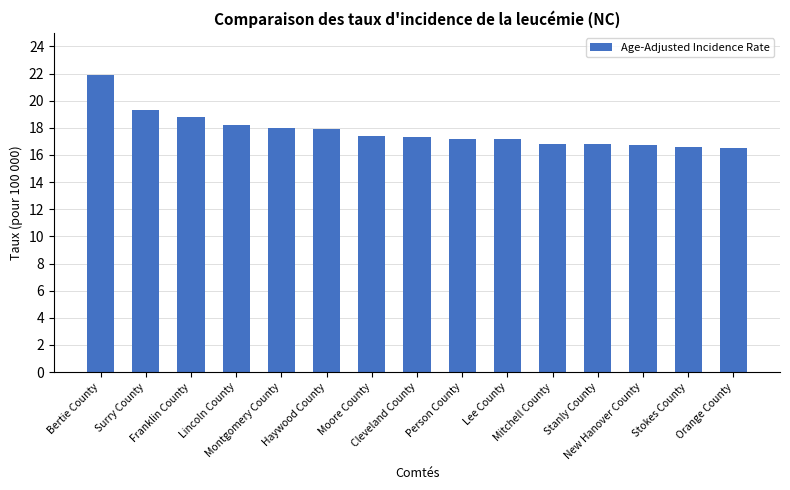

What is the maximum value shown in the chart?

21.9